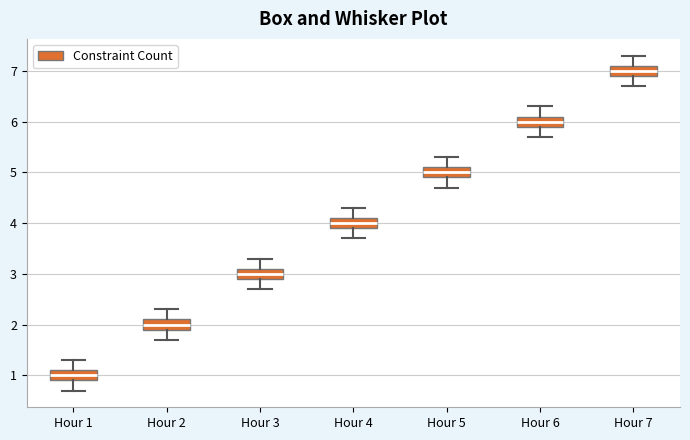

Where does the upper whisker of the box for Hour 6 end on the y-axis? The values are not printed on the chart, so give them approximately, as read against the axis.

6.3